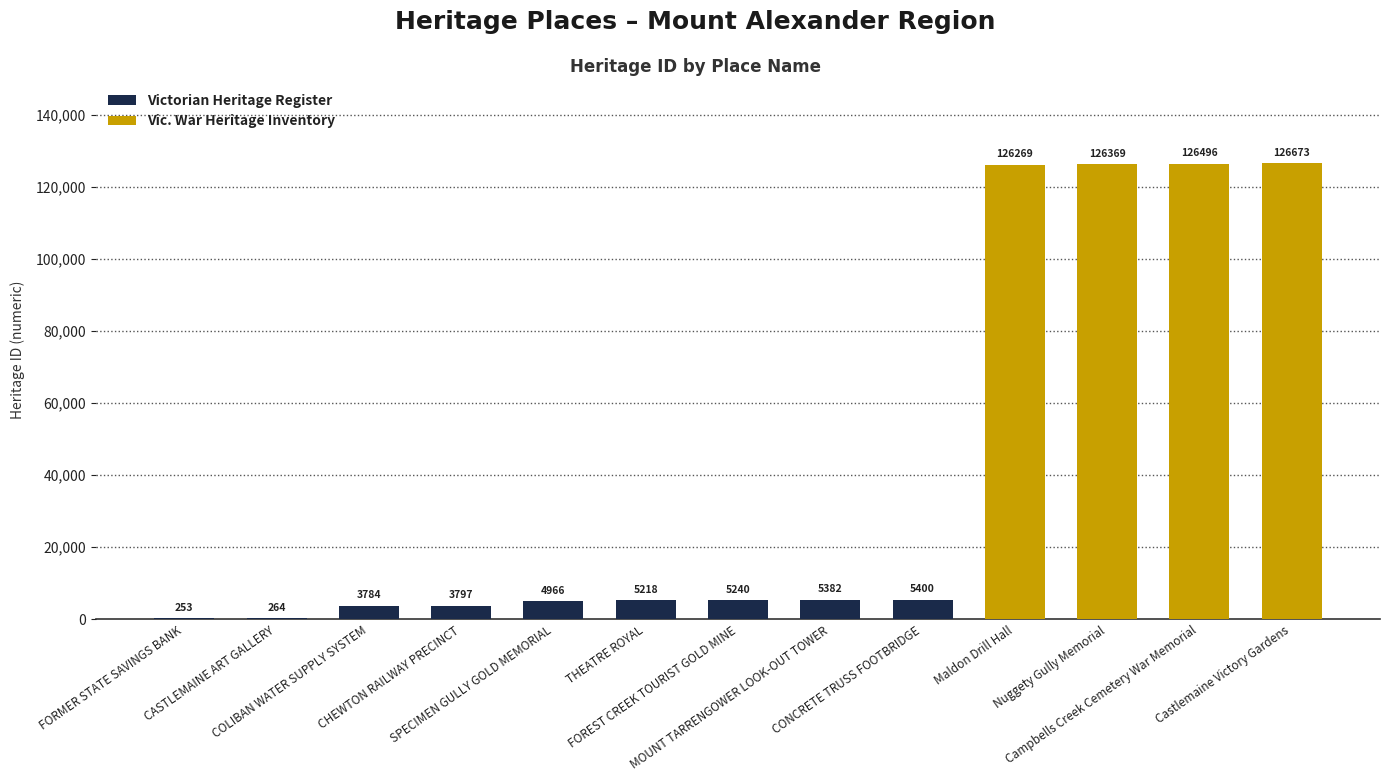

Rank the categories by value from lowest to highest.

FORMER STATE SAVINGS BANK, CASTLEMAINE ART GALLERY, COLIBAN WATER SUPPLY SYSTEM, CHEWTON RAILWAY PRECINCT, SPECIMEN GULLY GOLD MEMORIAL, THEATRE ROYAL, FOREST CREEK TOURIST GOLD MINE, MOUNT TARRENGOWER LOOK-OUT TOWER, CONCRETE TRUSS FOOTBRIDGE, Maldon Drill Hall, Nuggety Gully Memorial, Campbells Creek Cemetery War Memorial, Castlemaine Victory Gardens